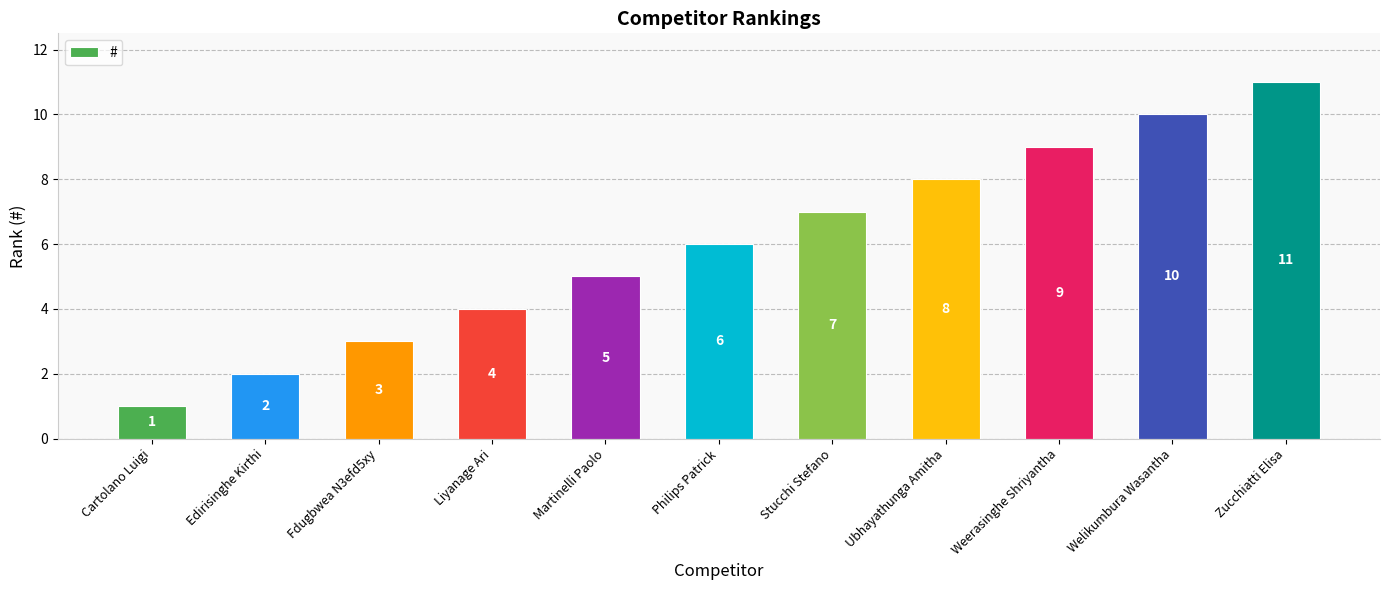

Read the value at Stucchi Stefano, to the nearest 5.

5